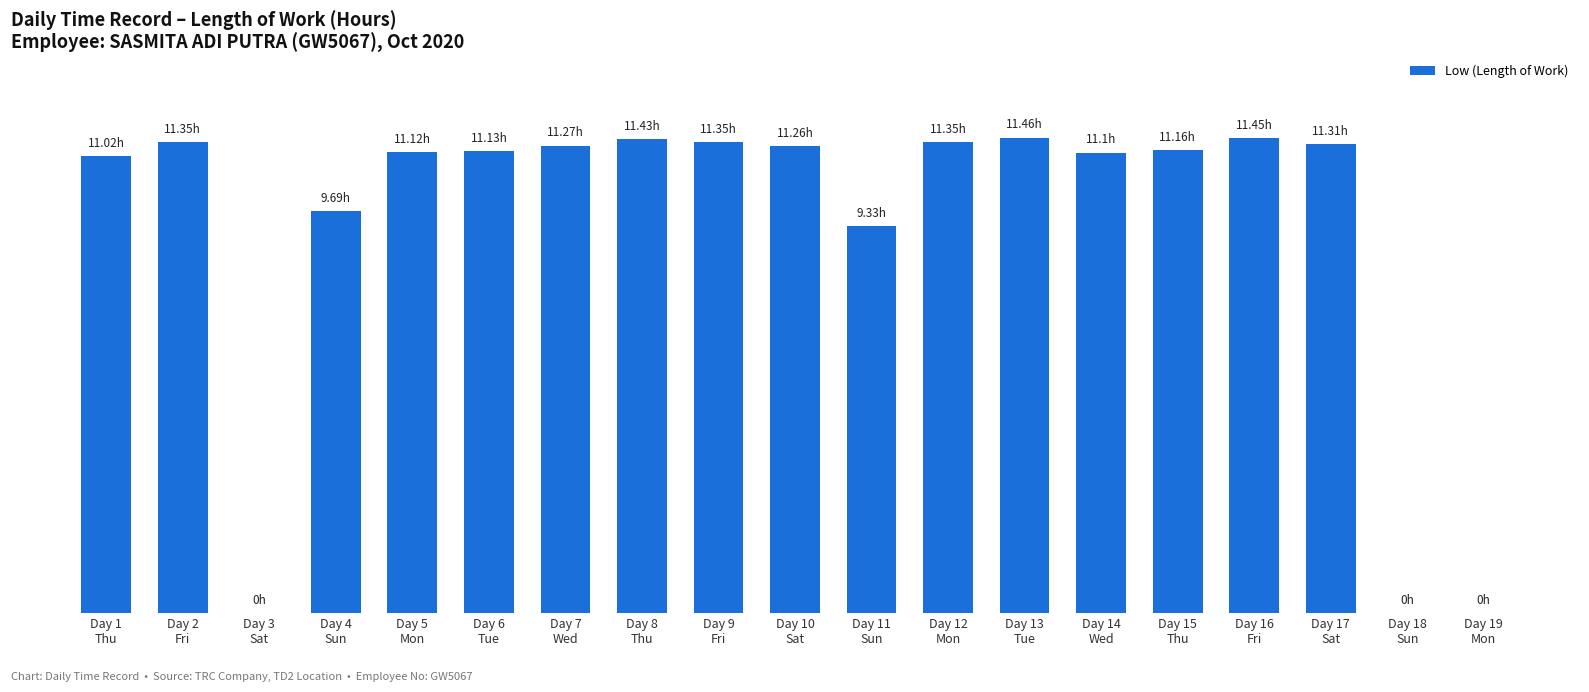

What position from the left is Day 9
Fri?

9